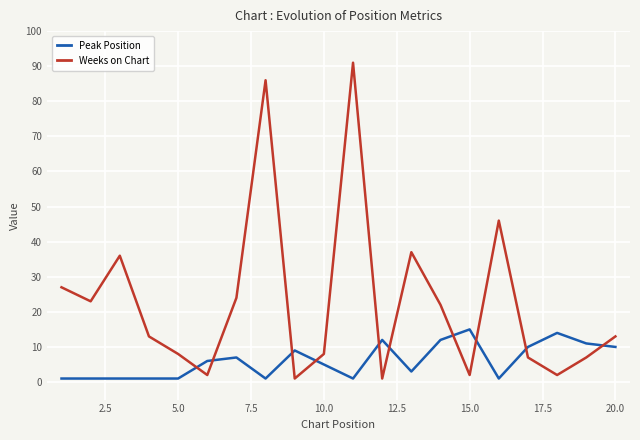

Rank the series by their maximum value, from lowest to highest.

Peak Position, Weeks on Chart